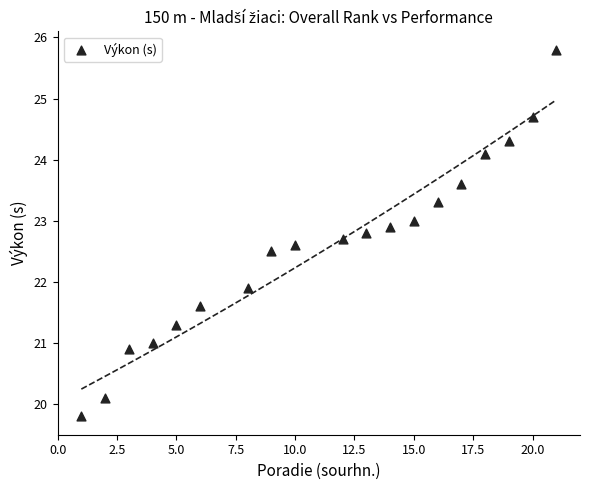

What Y value in the scatter plot is closest to 22?

21.9